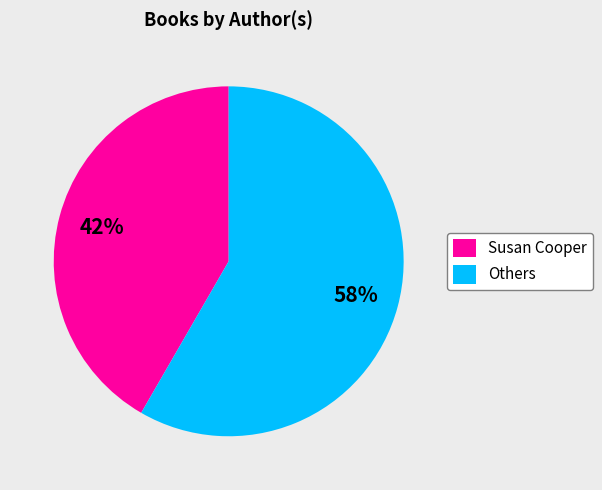

Does any single category account for the majority?

Yes